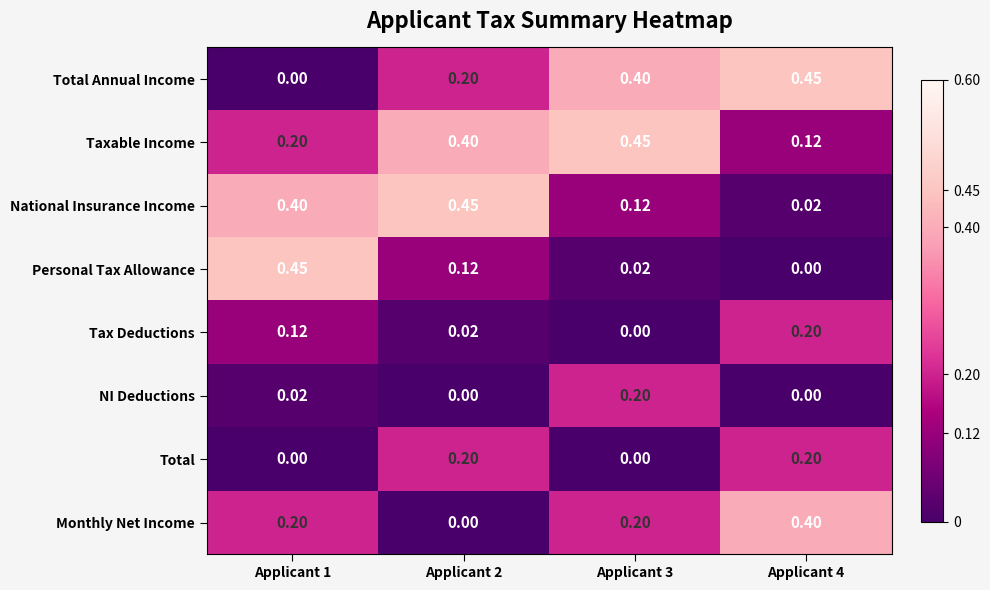

Which series has the largest total across all categories?

Taxable Income